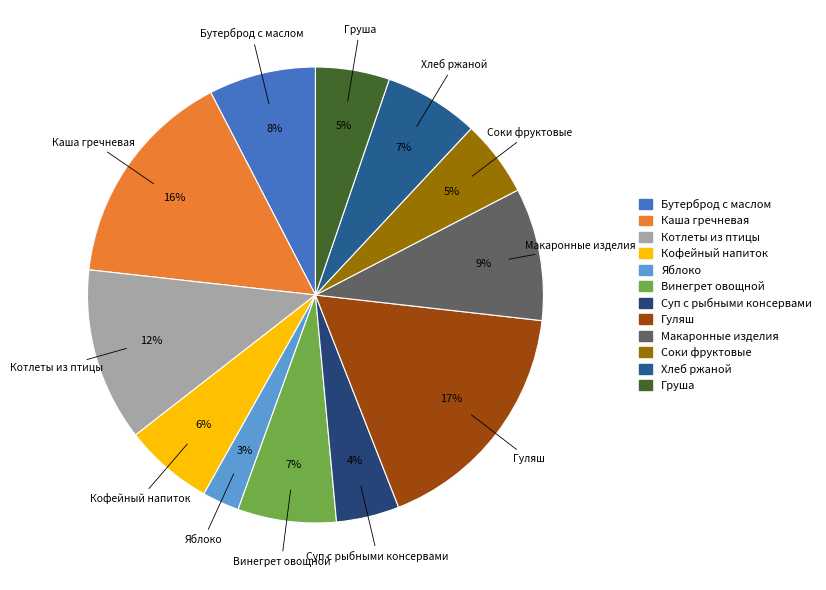

True or false: Котлеты из птицы accounts for 27% of the total.

False